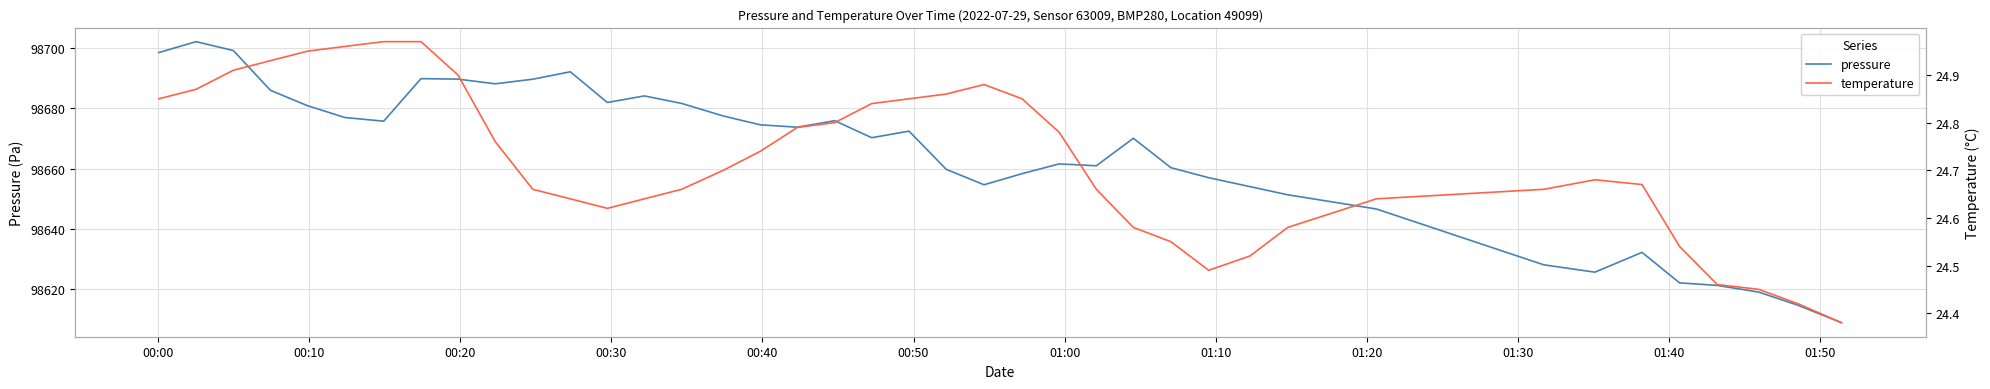

What are all the series names shown in the legend?

pressure, temperature